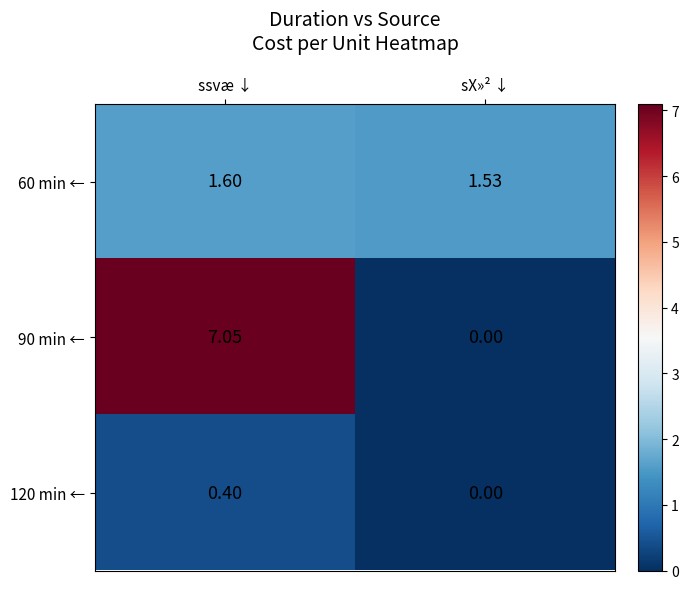

List the labels in order of 90 min ← value, largest first.

ssvæ ↓, sX»² ↓